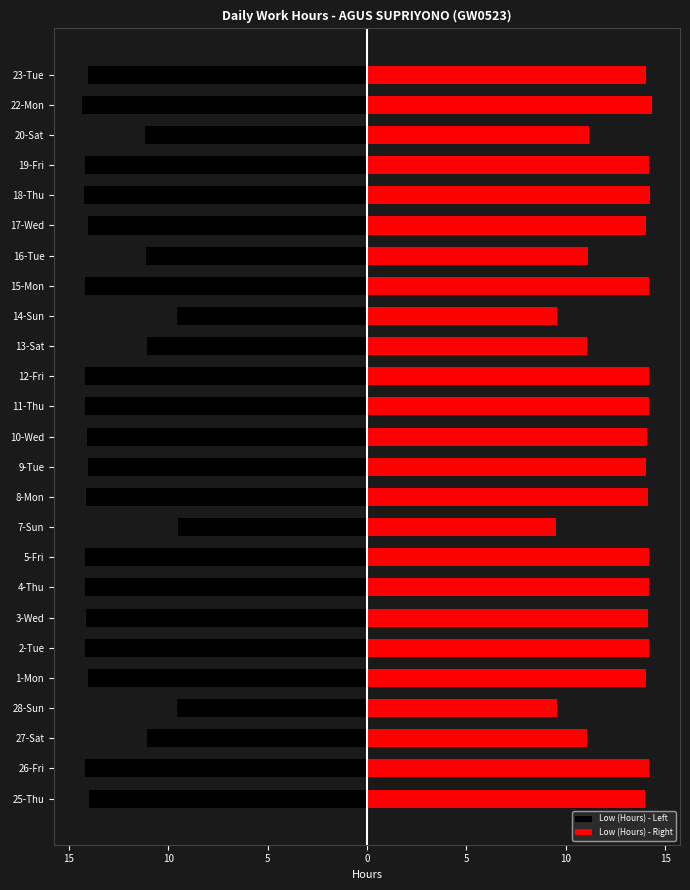

The Low (Hours) - Left series shows -22.2 at 15-Mon. True or false?

False